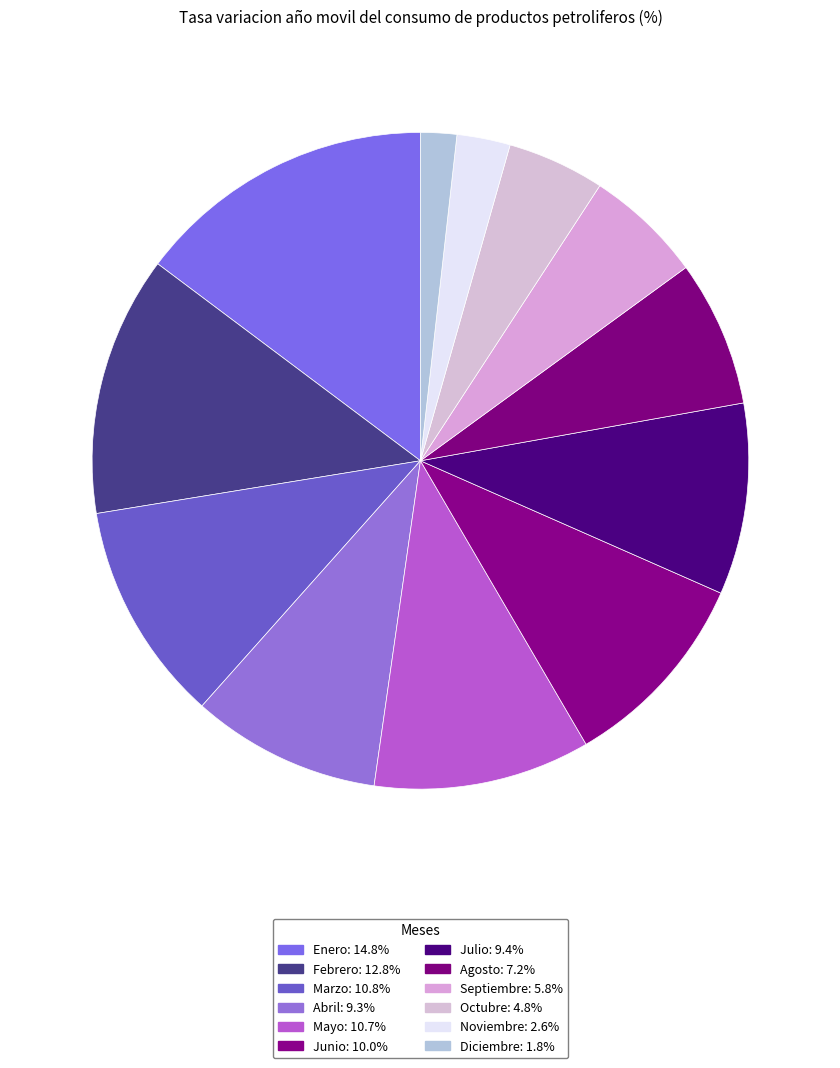

To the nearest percent, what portion does Enero represent?

15%